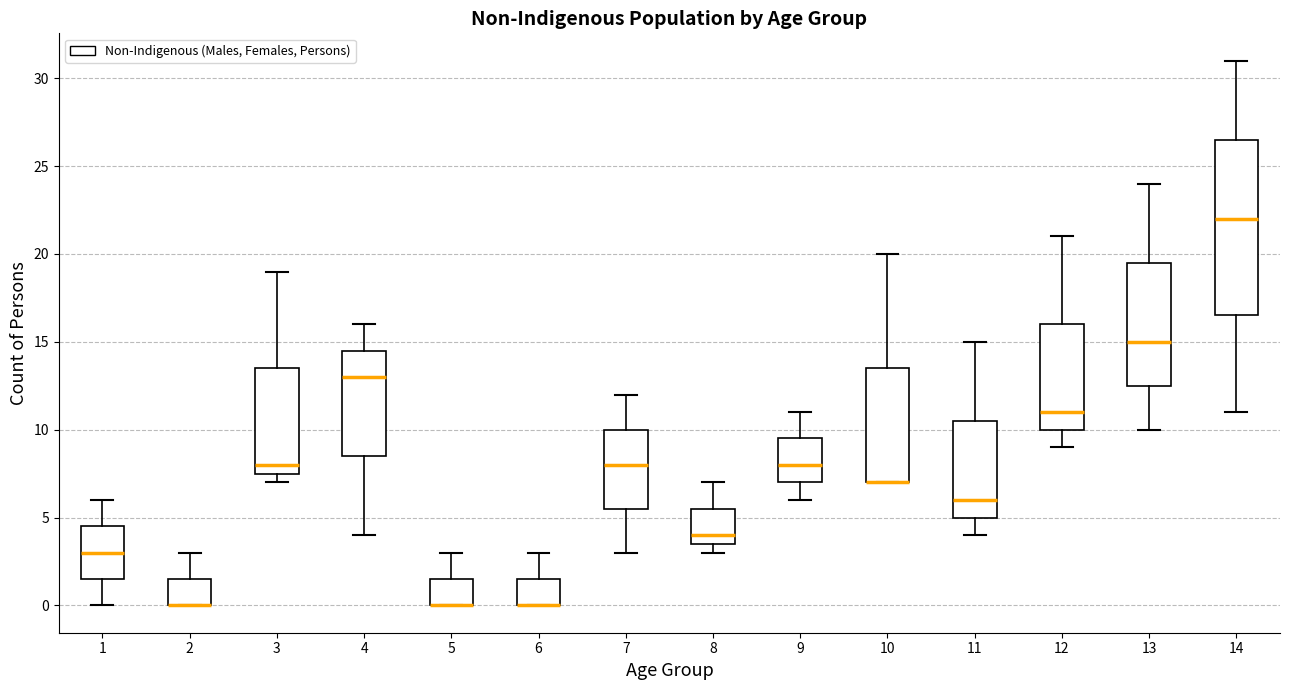

Where is the upper edge of the box at x = 5 on the y-axis? The values are not printed on the chart, so give them approximately, as read against the axis.

1.5